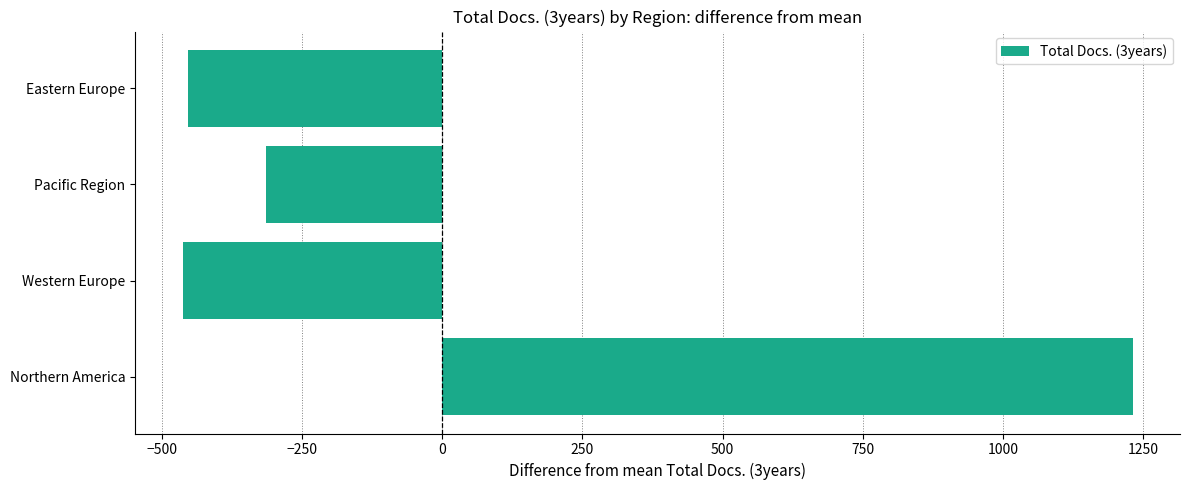

The value at Western Europe is -462.8. True or false?

True